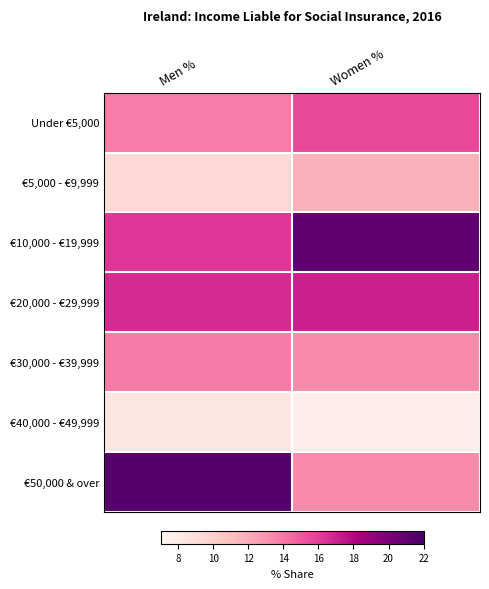

Rank the series by their maximum value, from highest to lowest.

€50,000 & over, €10,000 - €19,999, €20,000 - €29,999, Under €5,000, €30,000 - €39,999, €5,000 - €9,999, €40,000 - €49,999